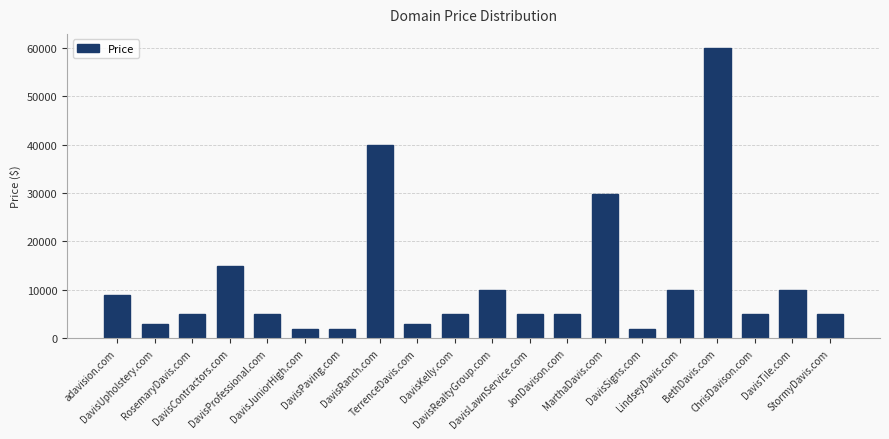

What value does the data have at DavisLawnService.com, to the nearest 10?

4890